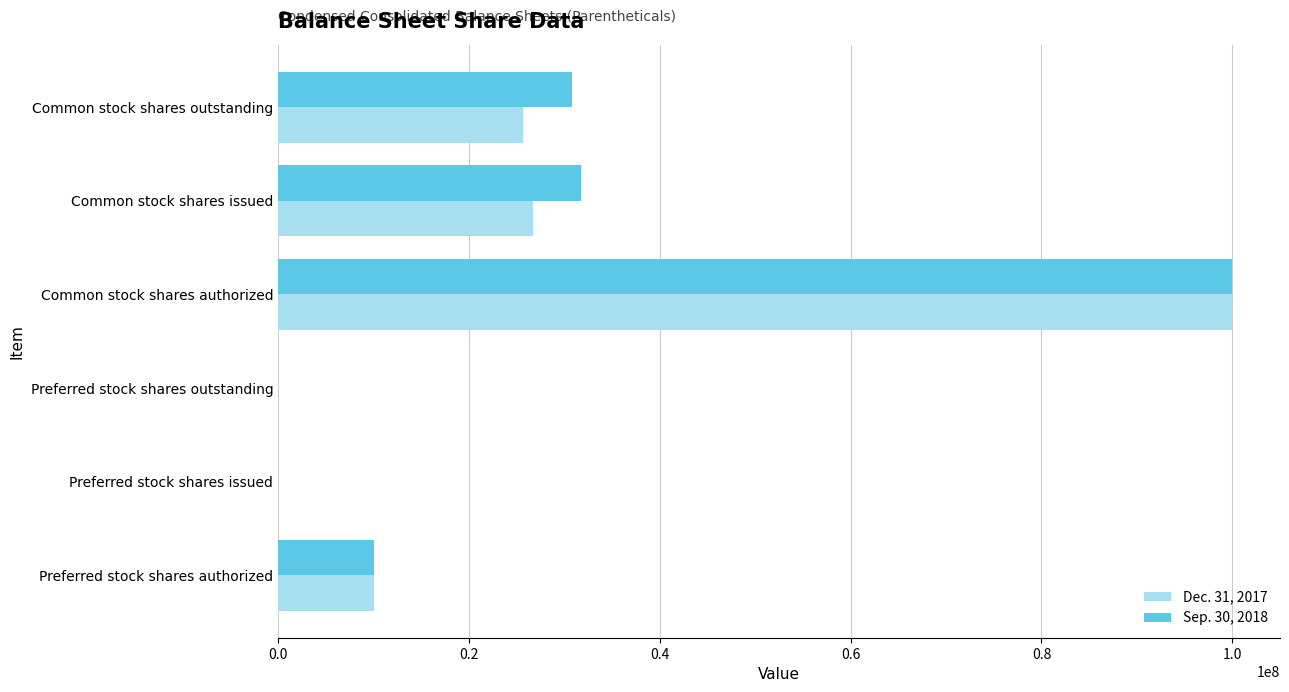

Is it true that Sep. 30, 2018 equals 0 at Preferred stock shares issued?

True